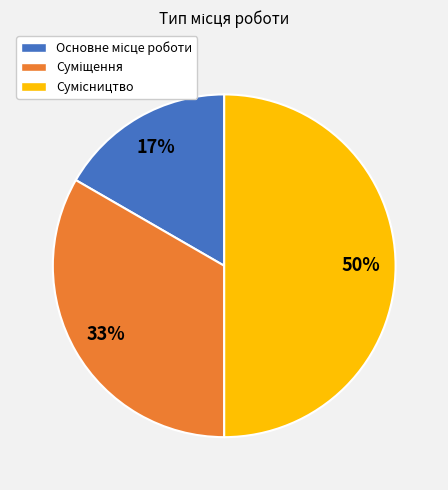

To the nearest percent, what is the average slice percentage?

33%